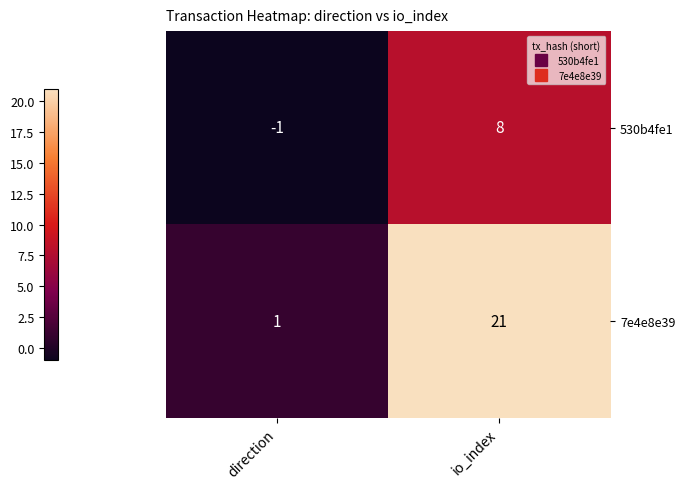

Rank the series by their average value, from lowest to highest.

530b4fe1, 7e4e8e39